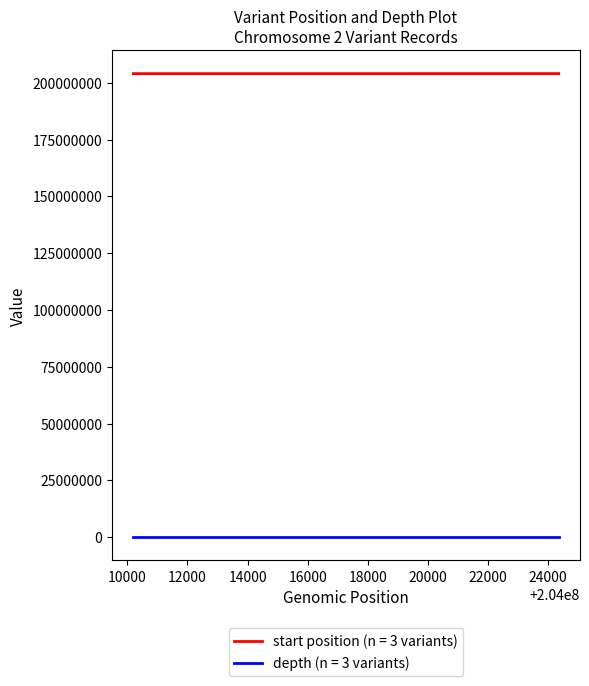

Rank the series by their average value, from lowest to highest.

depth (n = 3 variants), start position (n = 3 variants)